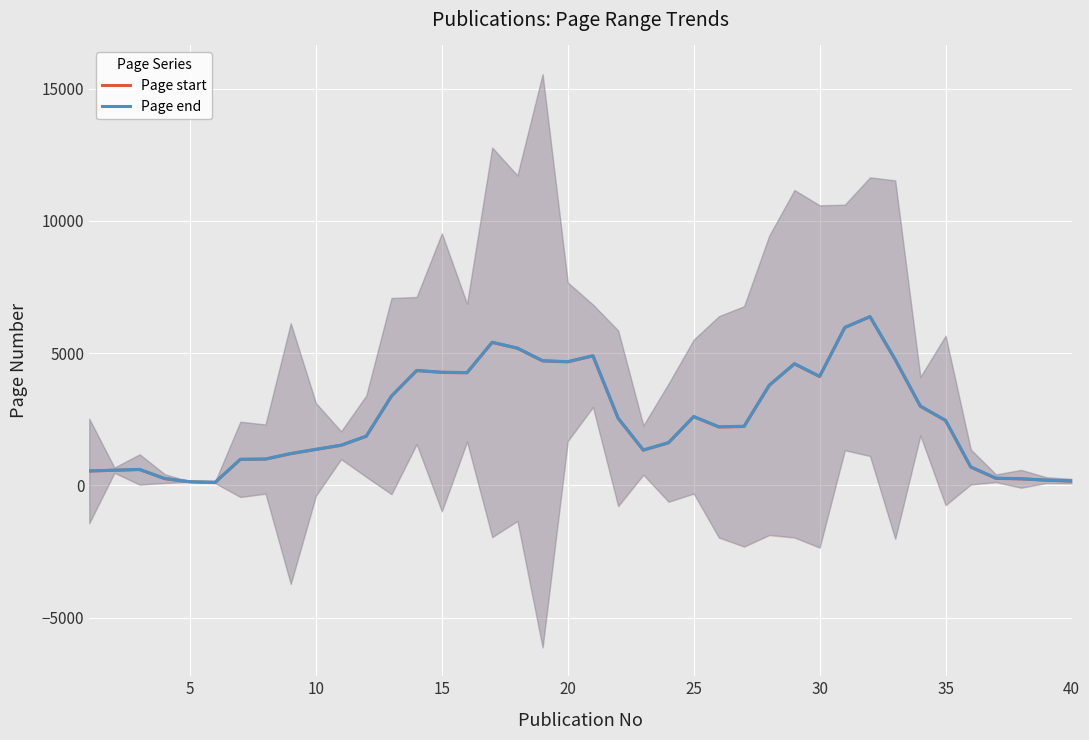

Rank the series by their maximum value, from lowest to highest.

Page start, Page end